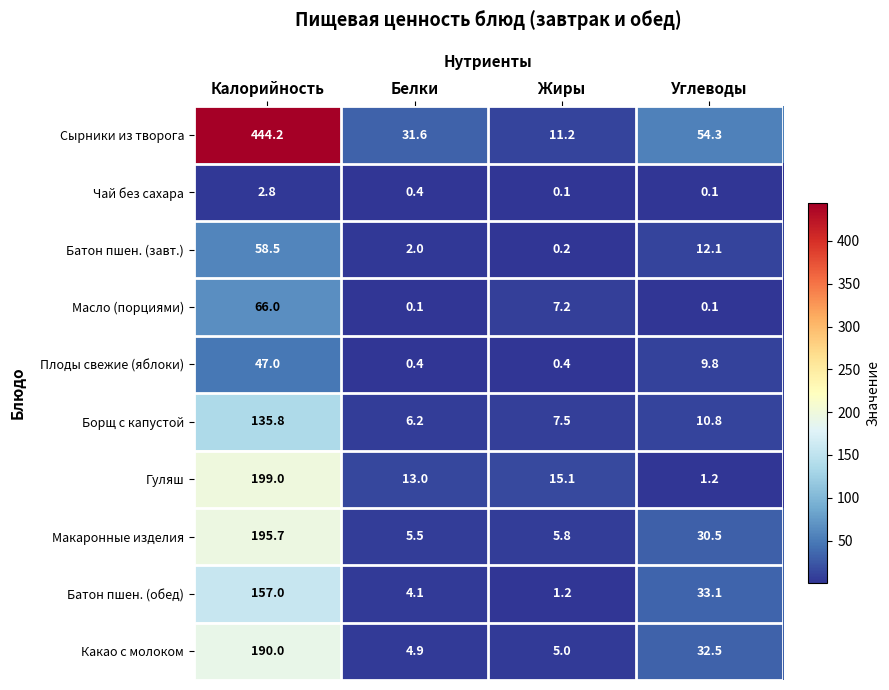

Is it true that Борщ с капустой equals 10.5 at Белки?

False